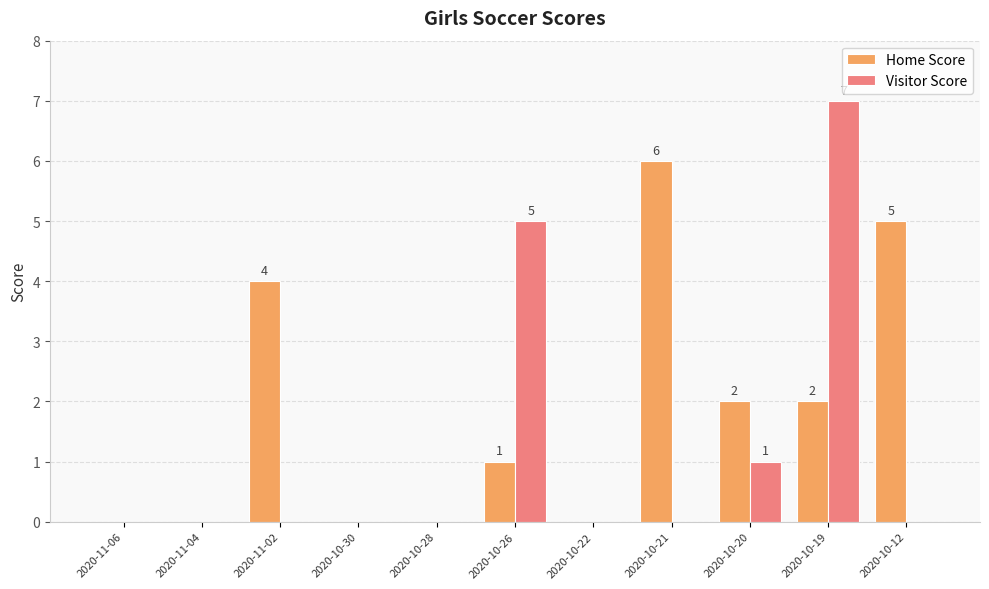

The Visitor Score series shows 3 at 2020-11-06. True or false?

False